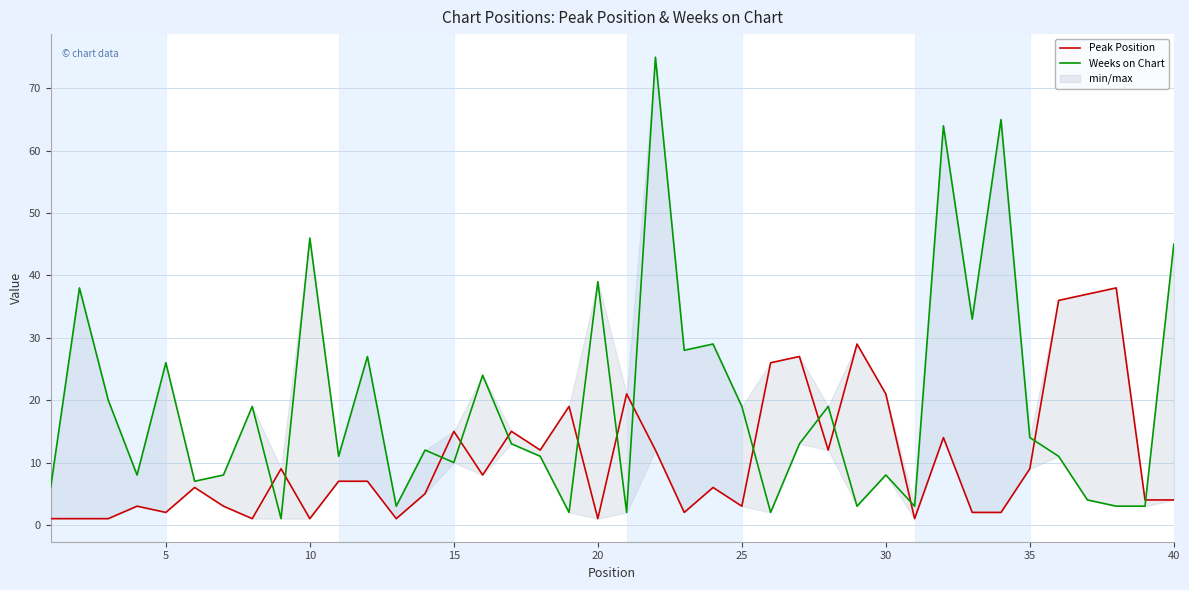

Reading left to right, list all the values displayed in this chart.

Peak Position: 1	1	1	3	2	6	3	1	9	1	7	7	1	5	15	8	15	12	19	1	21	12	2	6	3	26	27	12	29	21	1	14	2	2	9	36	37	38	4	4
Weeks on Chart: 6	38	20	8	26	7	8	19	1	46	11	27	3	12	10	24	13	11	2	39	2	75	28	29	19	2	13	19	3	8	3	64	33	65	14	11	4	3	3	45